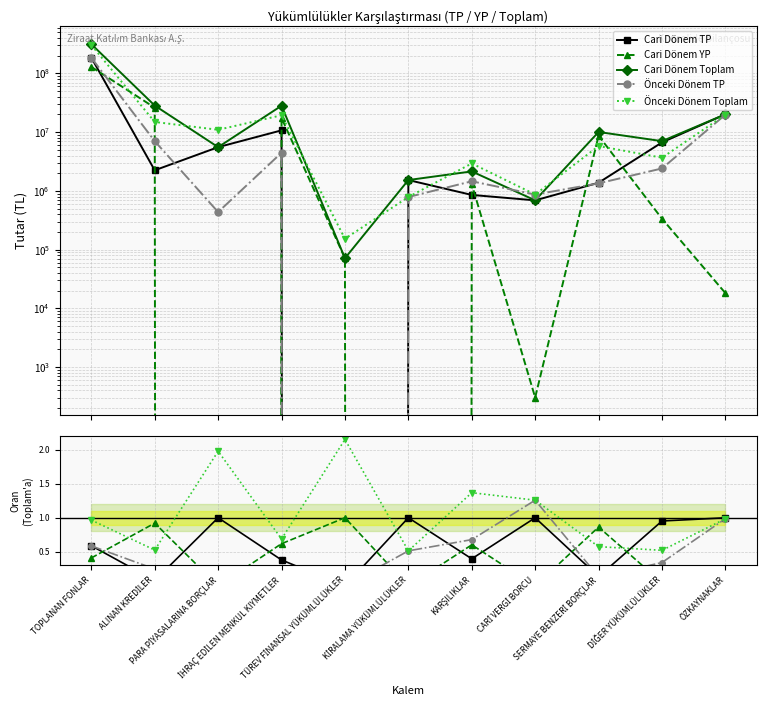

At which category does Önceki Dönem Toplam reach its first local valley?

ALINAN KREDİLER